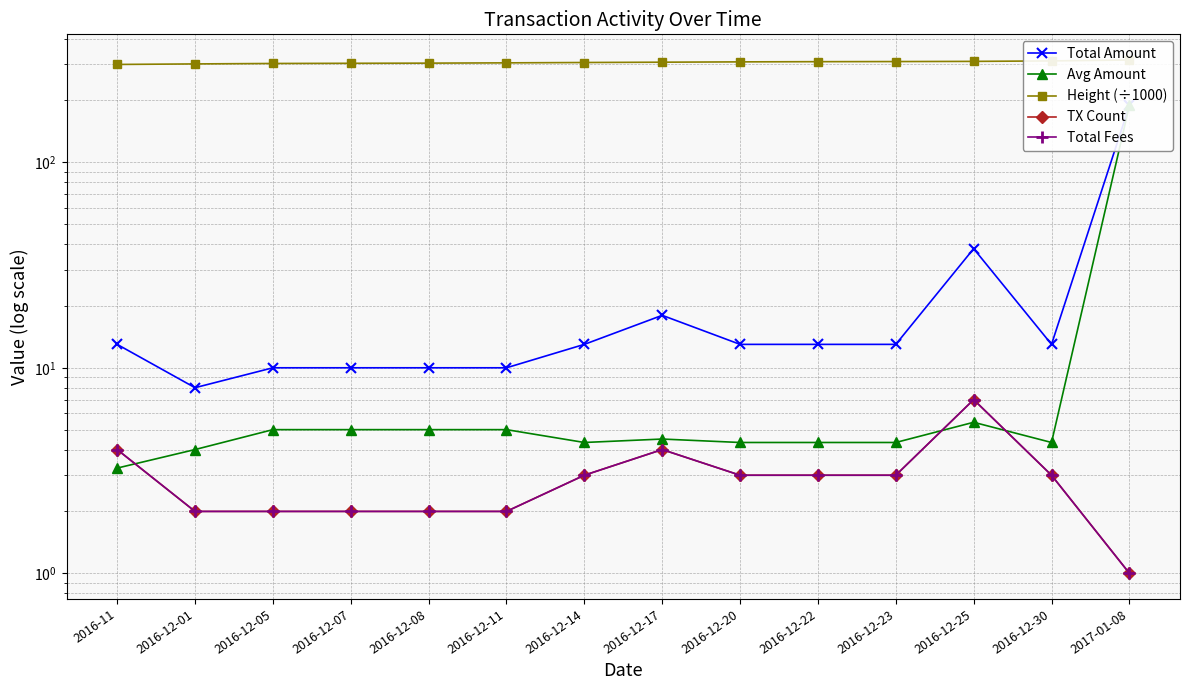

Reading left to right, list all the values displayed in this chart.

Total Amount: 2016-11=13.0	2016-12-01=8.0	2016-12-05=10.0	2016-12-07=10.0	2016-12-08=10.0	2016-12-11=10.0	2016-12-14=13.0	2016-12-17=18.0	2016-12-20=13.0	2016-12-22=13.0	2016-12-23=13.0	2016-12-25=38.0	2016-12-30=13.0	2017-01-08=189.0
Avg Amount: 2016-11=3.2	2016-12-01=4.0	2016-12-05=5.0	2016-12-07=5.0	2016-12-08=5.0	2016-12-11=5.0	2016-12-14=4.3	2016-12-17=4.5	2016-12-20=4.3	2016-12-22=4.3	2016-12-23=4.3	2016-12-25=5.4	2016-12-30=4.3	2017-01-08=189.0
Height (÷1000): 2016-11=299.4	2016-12-01=301.2	2016-12-05=302.6	2016-12-07=303.2	2016-12-08=303.8	2016-12-11=304.8	2016-12-14=306.0	2016-12-17=307.0	2016-12-20=308.1	2016-12-22=308.8	2016-12-23=309.2	2016-12-25=309.8	2016-12-30=311.5	2017-01-08=314.7
TX Count: 2016-11=4.0	2016-12-01=2.0	2016-12-05=2.0	2016-12-07=2.0	2016-12-08=2.0	2016-12-11=2.0	2016-12-14=3.0	2016-12-17=4.0	2016-12-20=3.0	2016-12-22=3.0	2016-12-23=3.0	2016-12-25=7.0	2016-12-30=3.0	2017-01-08=1.0
Total Fees: 2016-11=4.0	2016-12-01=2.0	2016-12-05=2.0	2016-12-07=2.0	2016-12-08=2.0	2016-12-11=2.0	2016-12-14=3.0	2016-12-17=4.0	2016-12-20=3.0	2016-12-22=3.0	2016-12-23=3.0	2016-12-25=7.0	2016-12-30=3.0	2017-01-08=1.0